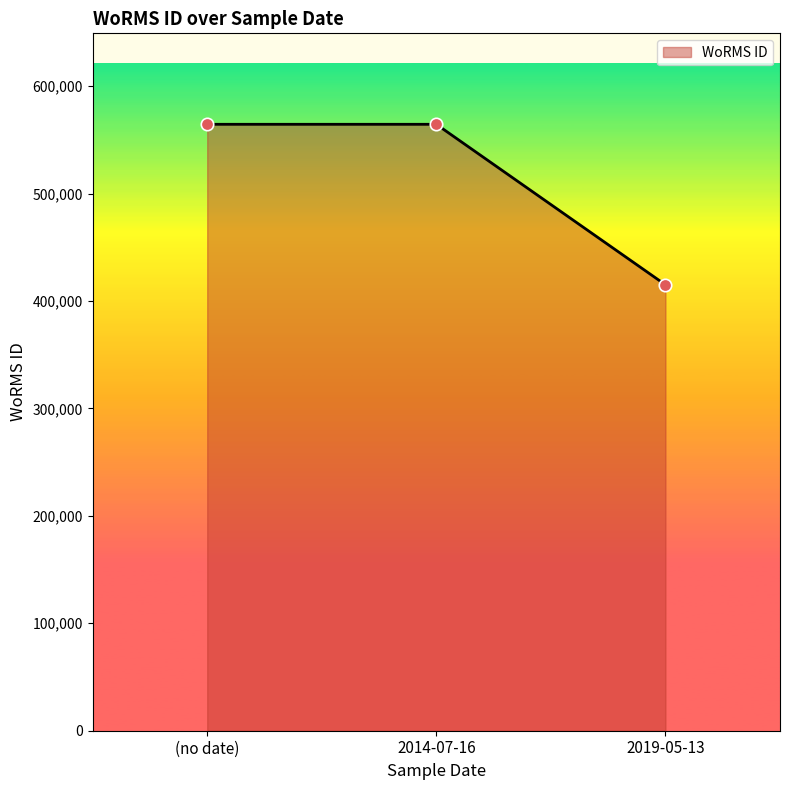

What is the ratio of the value at (no date) to the value at 2019-05-13?

1.4